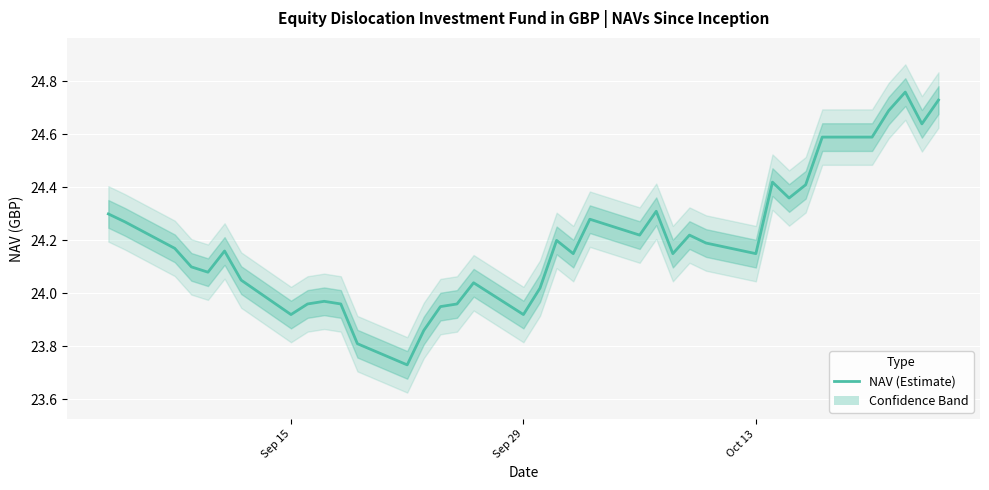

Does the chart display data point markers on the line(s)?

No